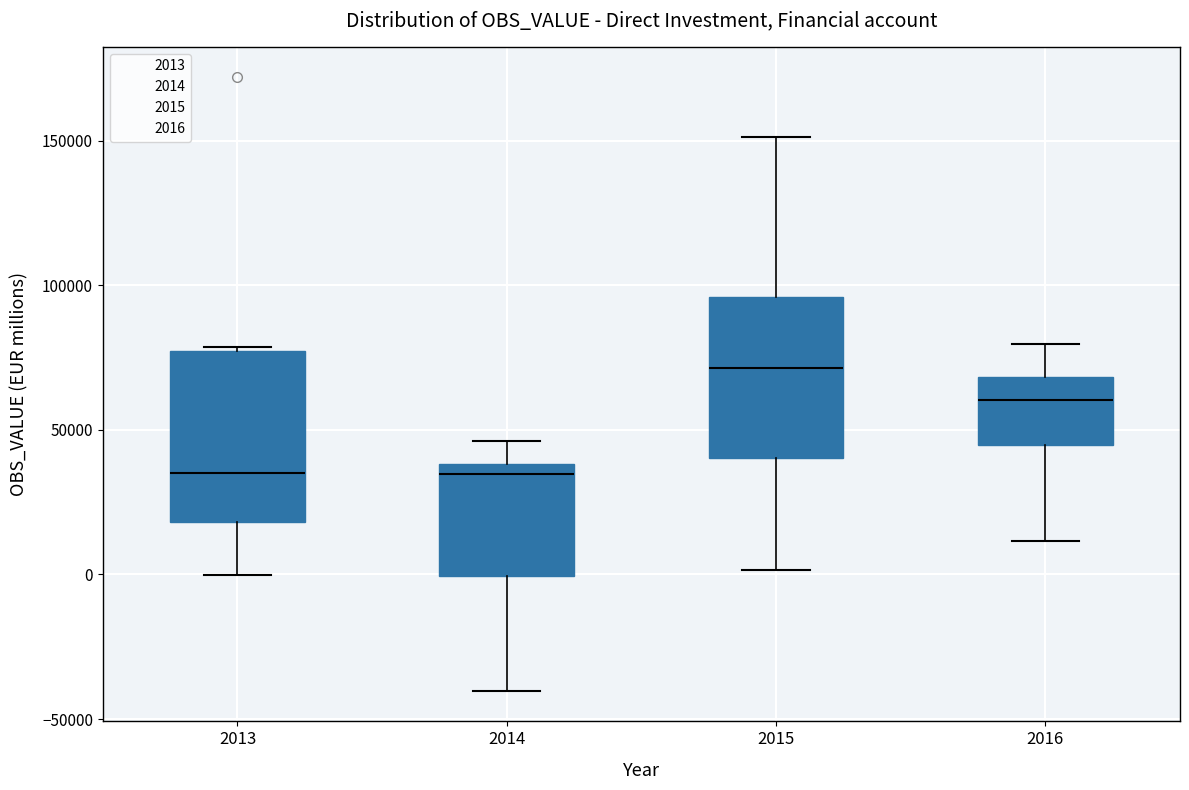

Reading left to right, transcribe this box plot: for each box, give where its median line is, the range the box spans, and where its two whiskers end, as read against the y-axis. The values are not printed on the chart, so give them approximately, as read against the axis.

2013: median 35000, box 20000 to 75000, whiskers 0 to 80000
2014: median 35000, box 0 to 40000, whiskers -40000 to 45000
2015: median 70000, box 40000 to 95000, whiskers 0 to 150000
2016: median 60000, box 45000 to 70000, whiskers 10000 to 80000